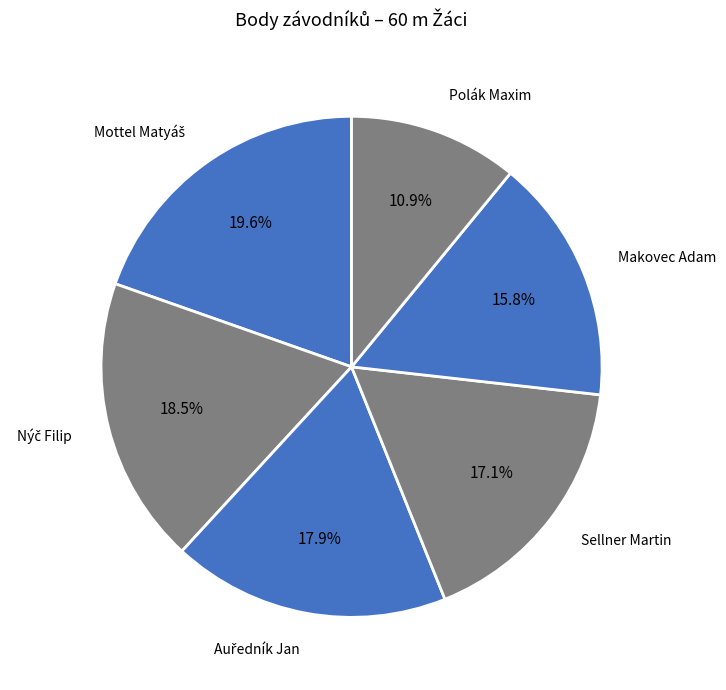

To the nearest percent, what is the difference between the largest and smallest slice percentages?

9%